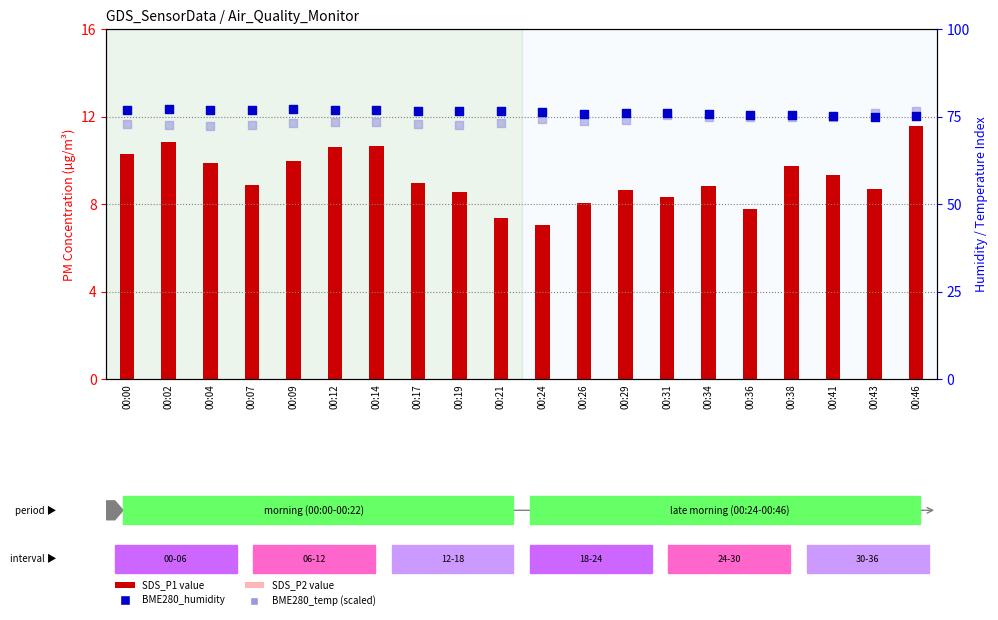

At how many categories does at least one series exceed 7?

20